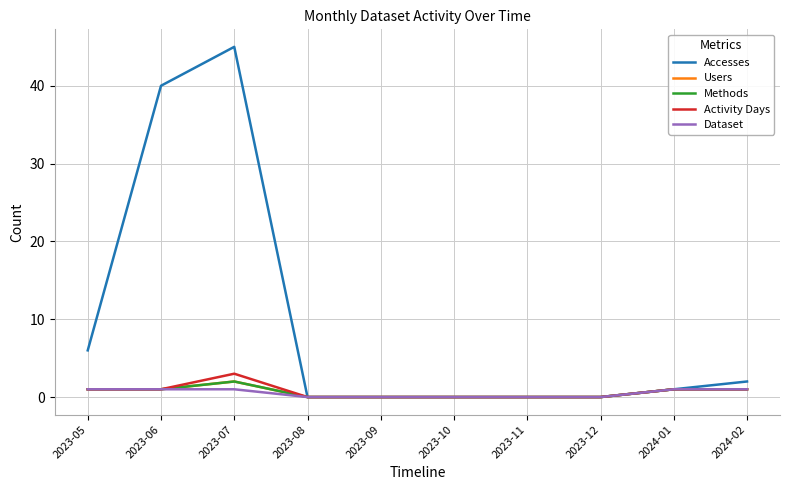

Which category has the lowest value in the Users series?

2023-08